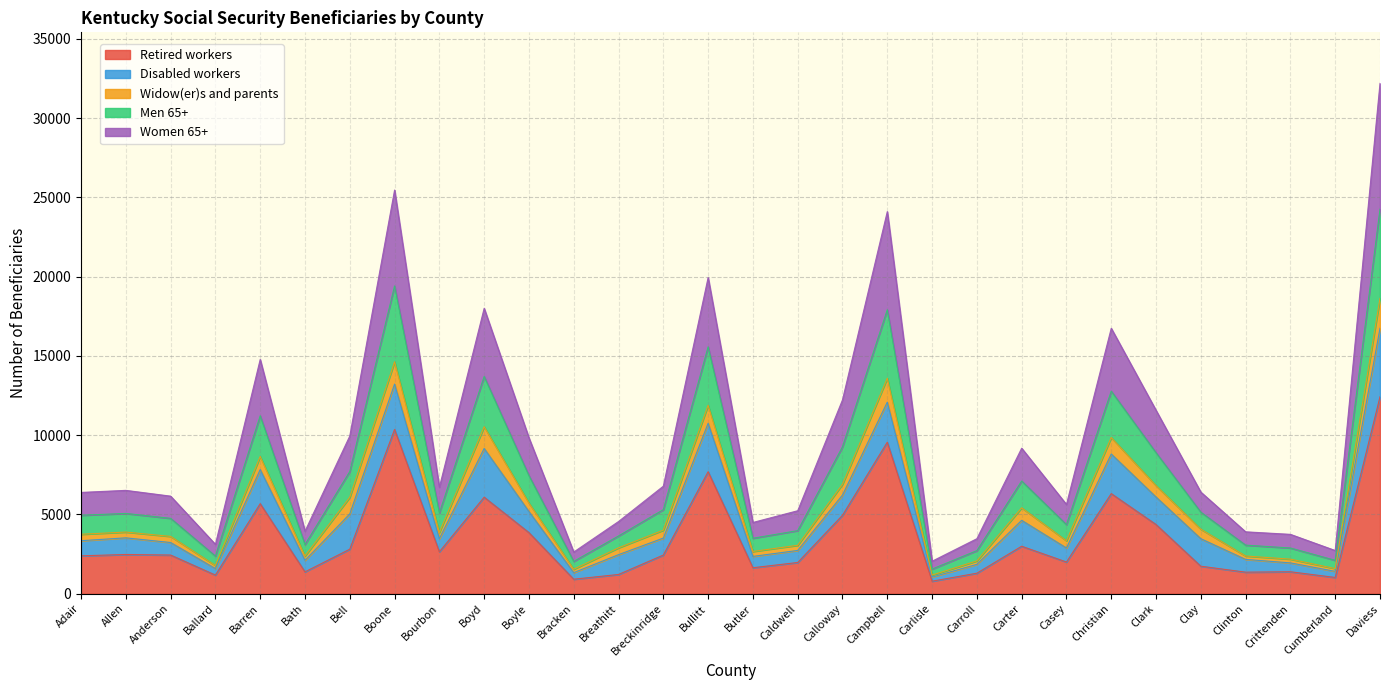

What are all the series names shown in the legend?

Retired workers, Disabled workers, Widow(er)s and parents, Men 65+, Women 65+